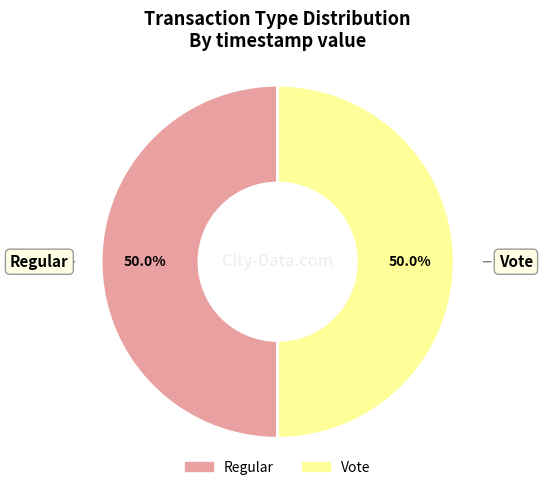

To the nearest percent, what portion does Vote represent?

50%